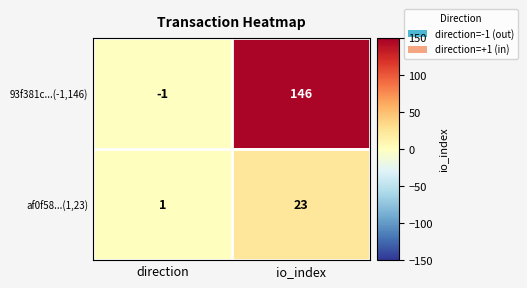

Reading left to right, extract all data points from this chart.

93f381c...(-1,146): direction=-1	io_index=146
af0f58...(1,23): direction=1	io_index=23